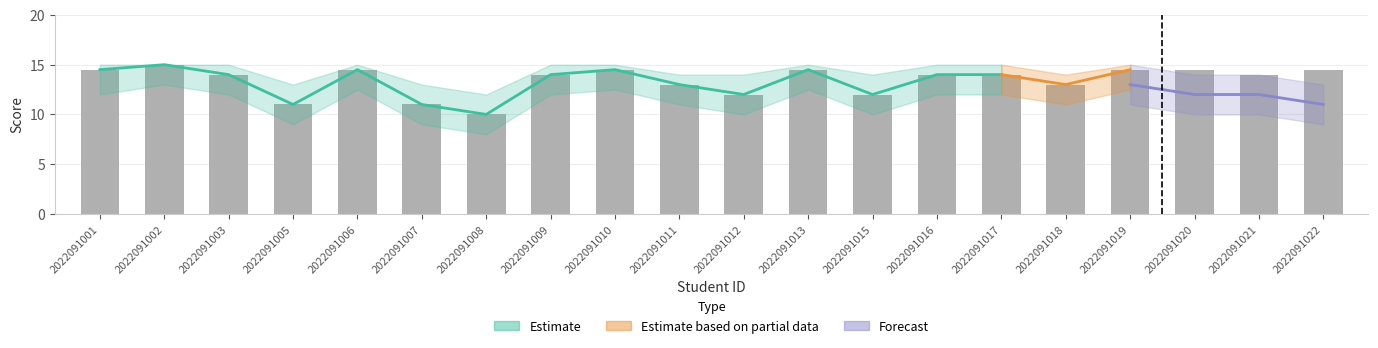

What is the difference between the maximum and minimum values?

5.0